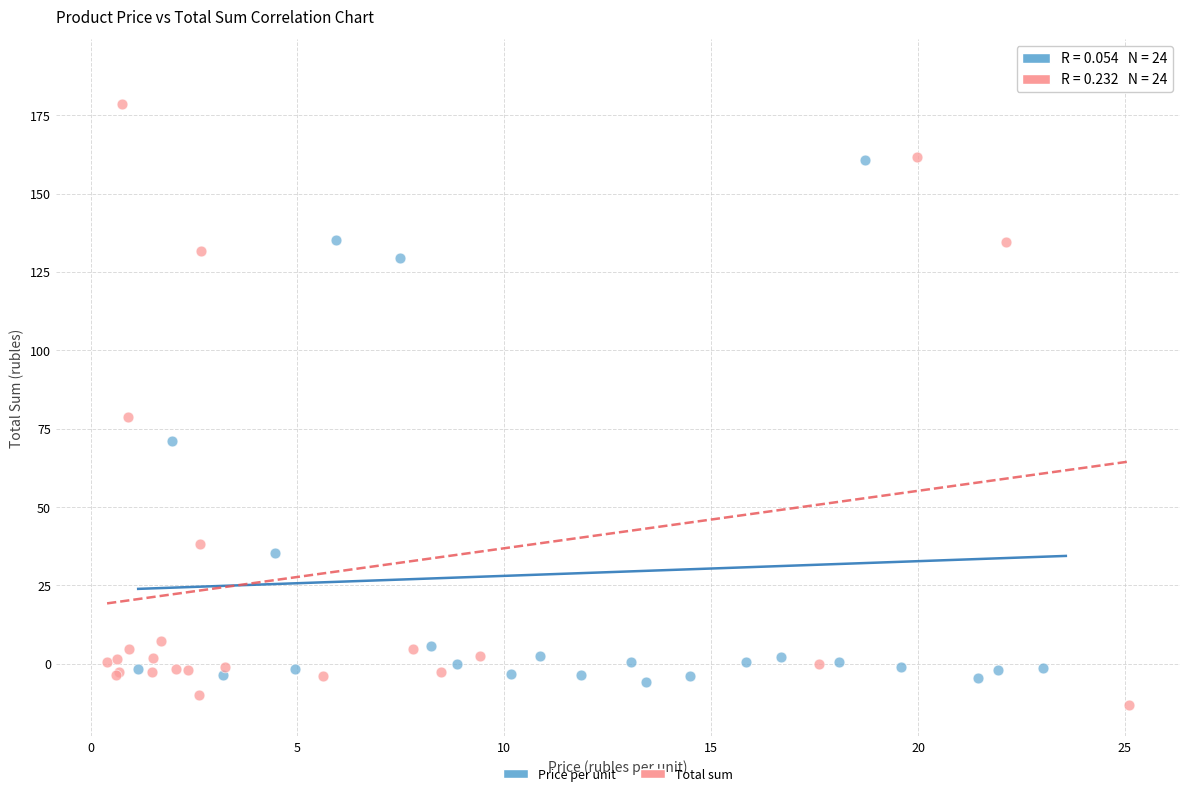

Which series contains the highest Y value?

Price per unit